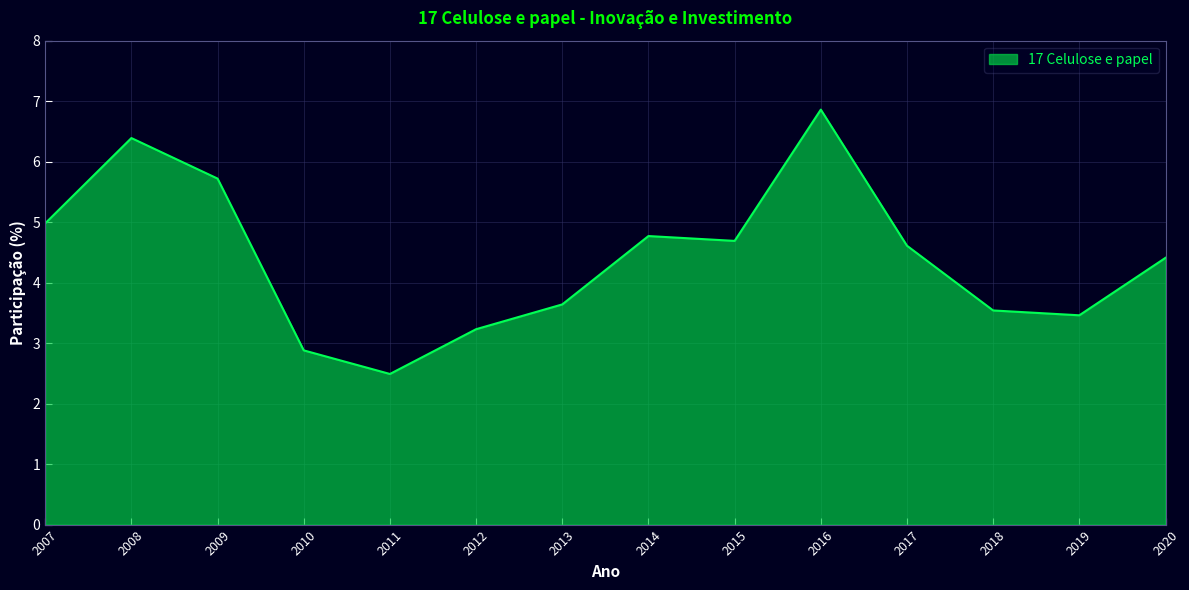

True or false: the data shows 2.9 at 2010.

True